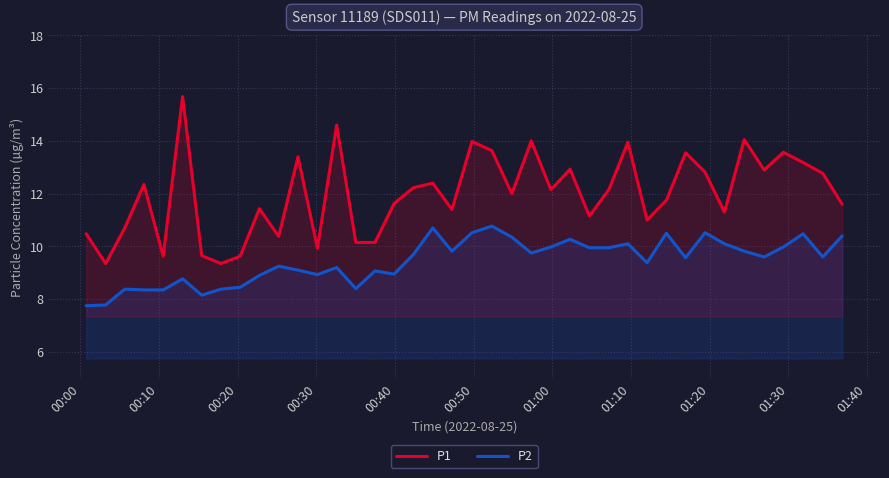

True or false: P1 and P2 cross at least once.

False